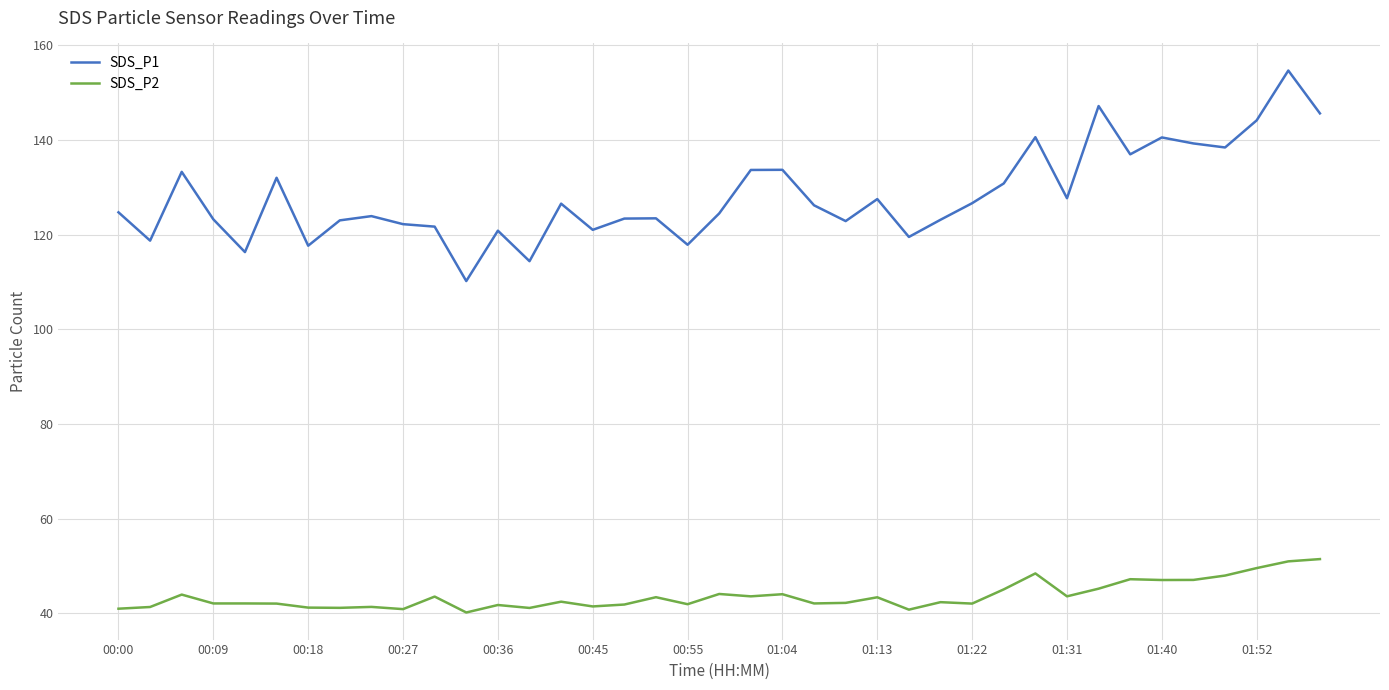

Which series has the widest spread of values?

SDS_P1